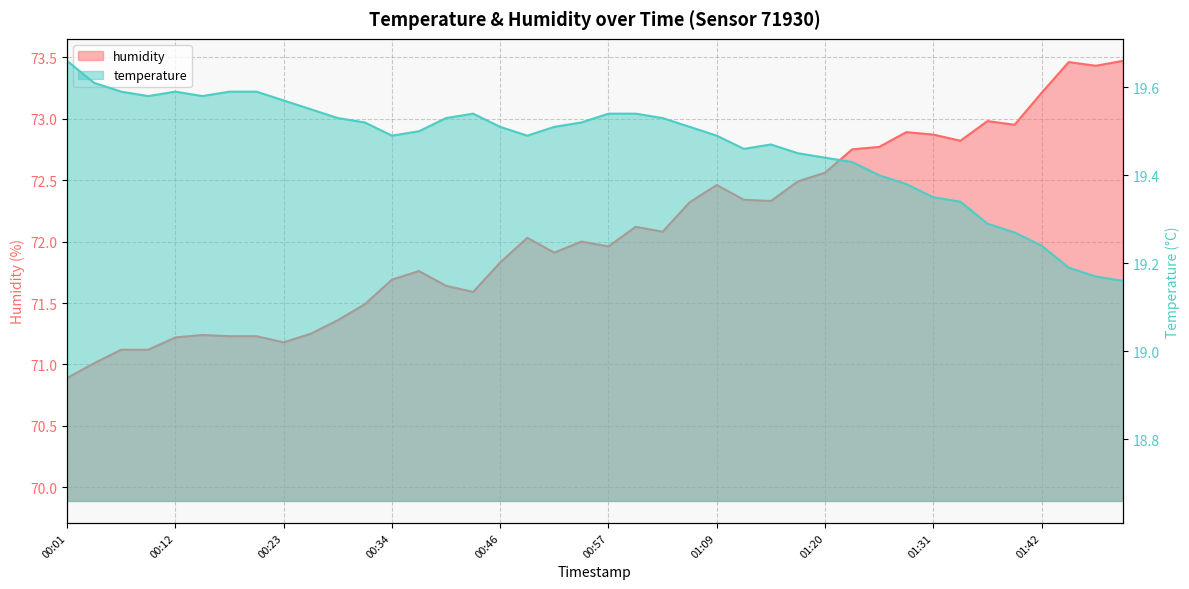

Between 00:26 and 00:34, which series saw the biggest shift?

humidity